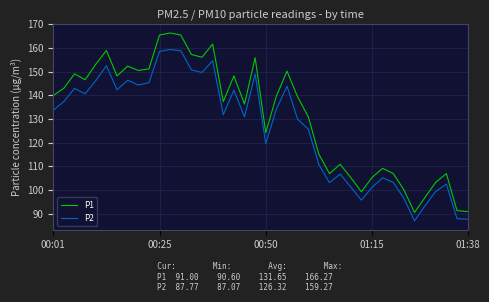

What is the lowest value of the P2 series?

87.1